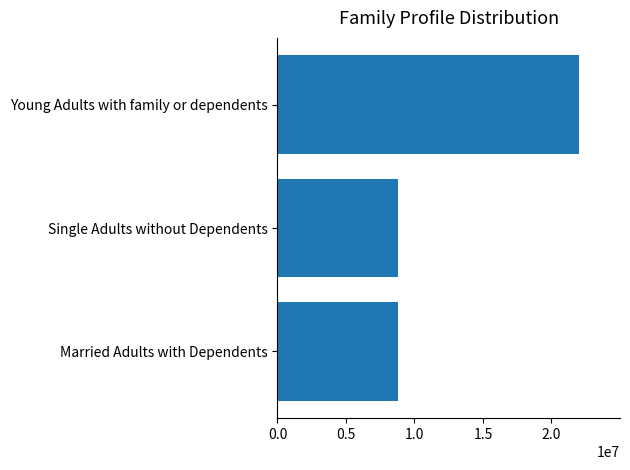

What is the sum of all values?

39600000